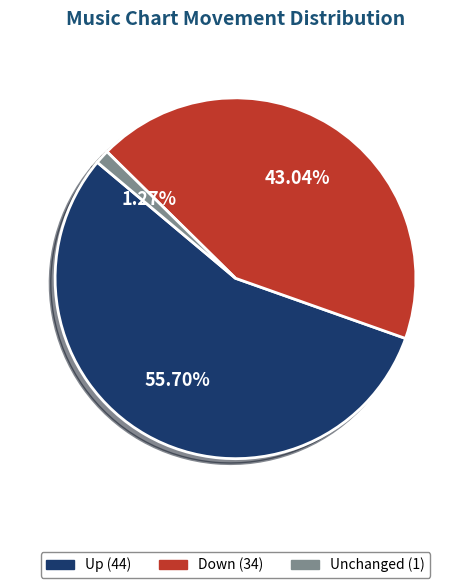

Is there any slice that represents more than half of the pie?

Yes